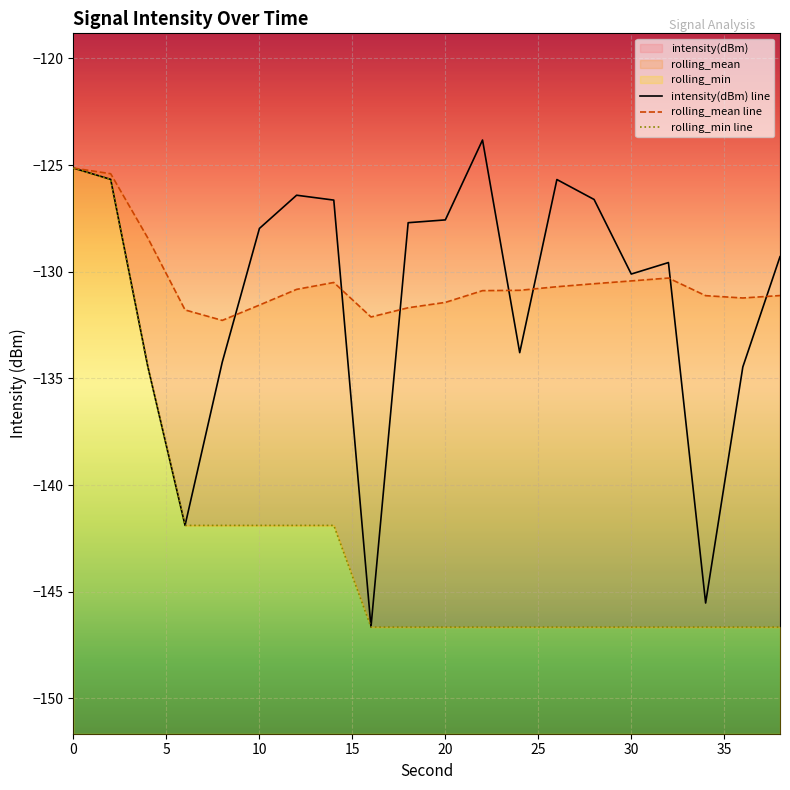

What are all the series names shown in the legend?

intensity(dBm) line, rolling_mean line, rolling_min line